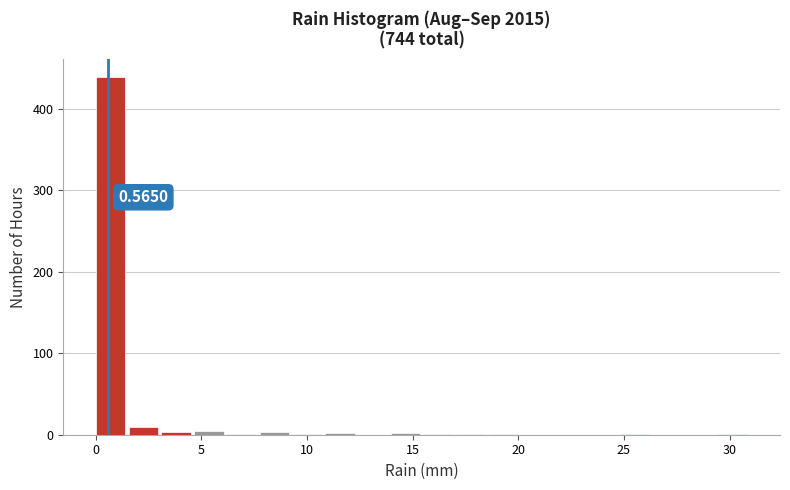

Around what value on the x-axis is the tallest bar? Give the approximate position of its centre, as read against the axis.

0.5